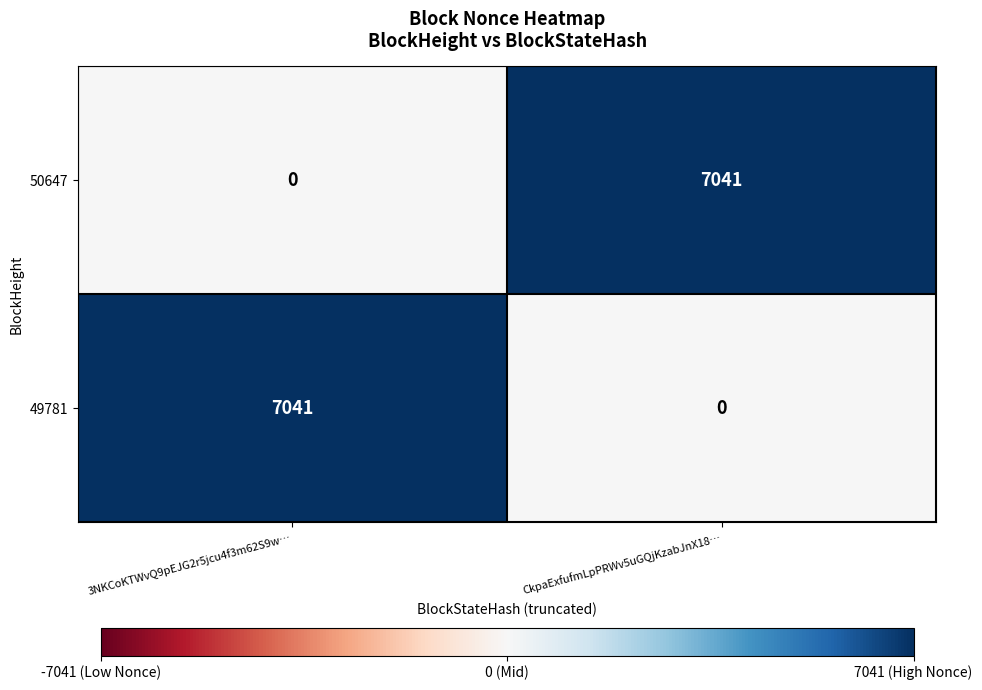

Rank the series at CkpaExfufmLpPRWv5uGQjKzabJnX18… from lowest to highest value.

49781, 50647